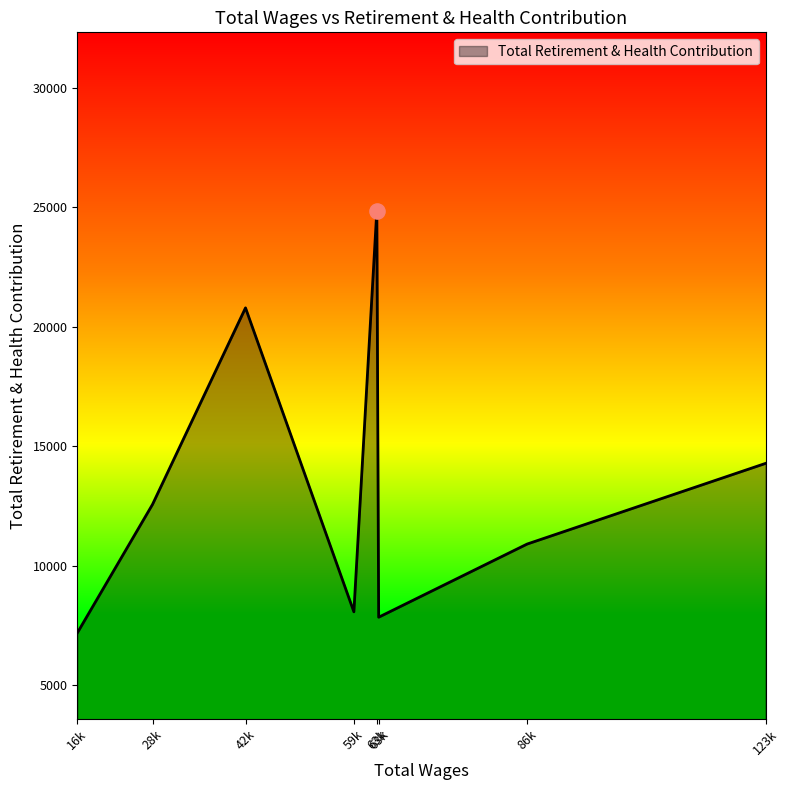

How many categories are shown in the chart?

8